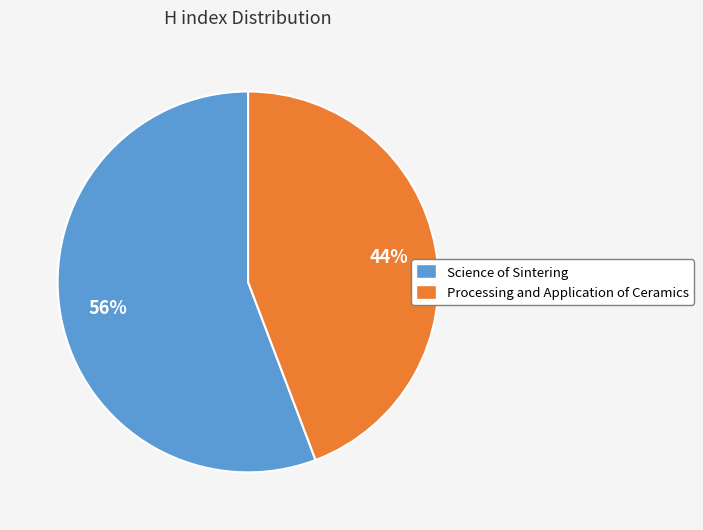

Between Science of Sintering and Processing and Application of Ceramics, which is larger?

Science of Sintering